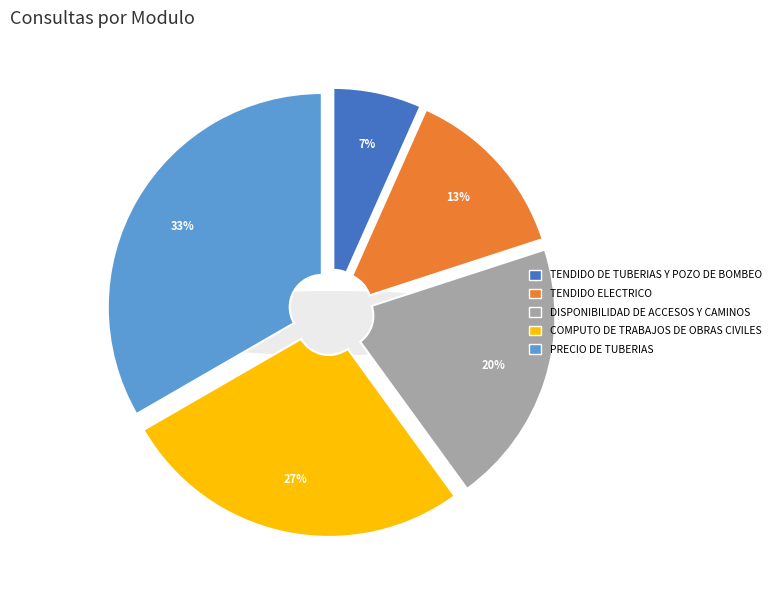

Does TENDIDO ELECTRICO account for over 50% of the chart?

No